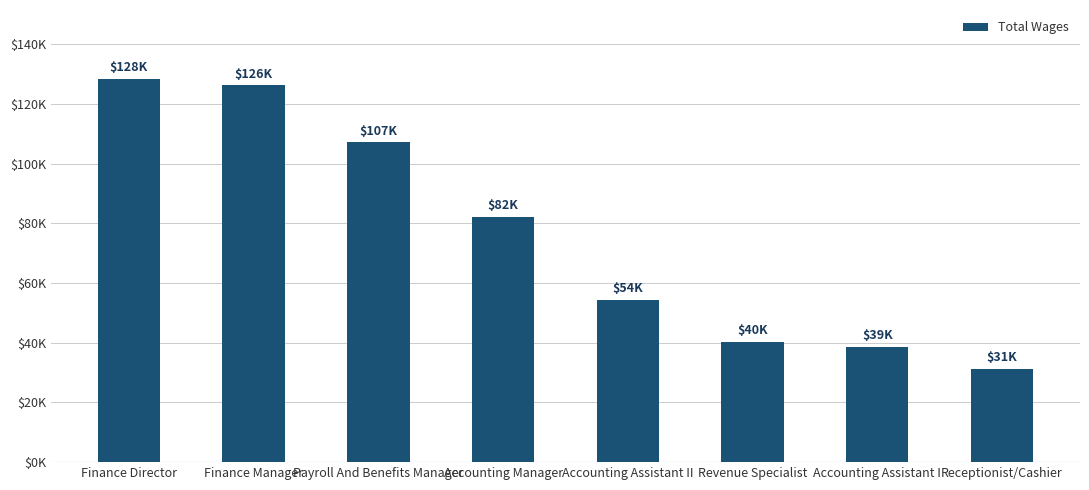

Rank the categories by value from highest to lowest.

Finance Director, Finance Manager, Payroll And Benefits Manager, Accounting Manager, Accounting Assistant II, Revenue Specialist, Accounting Assistant I, Receptionist/Cashier